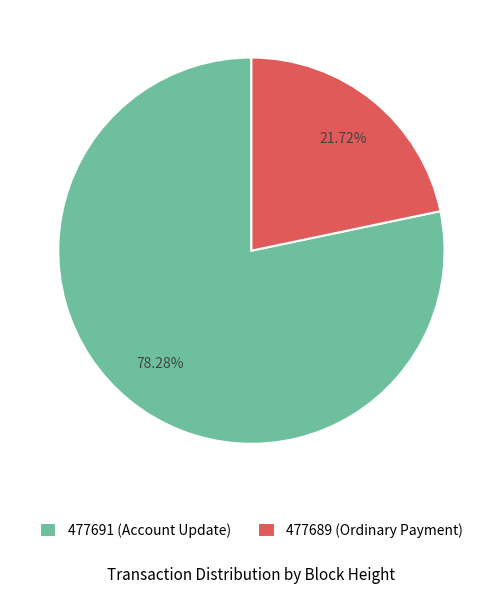

Which has a higher value, 477689 (Ordinary Payment) or 477691 (Account Update)?

477691 (Account Update)